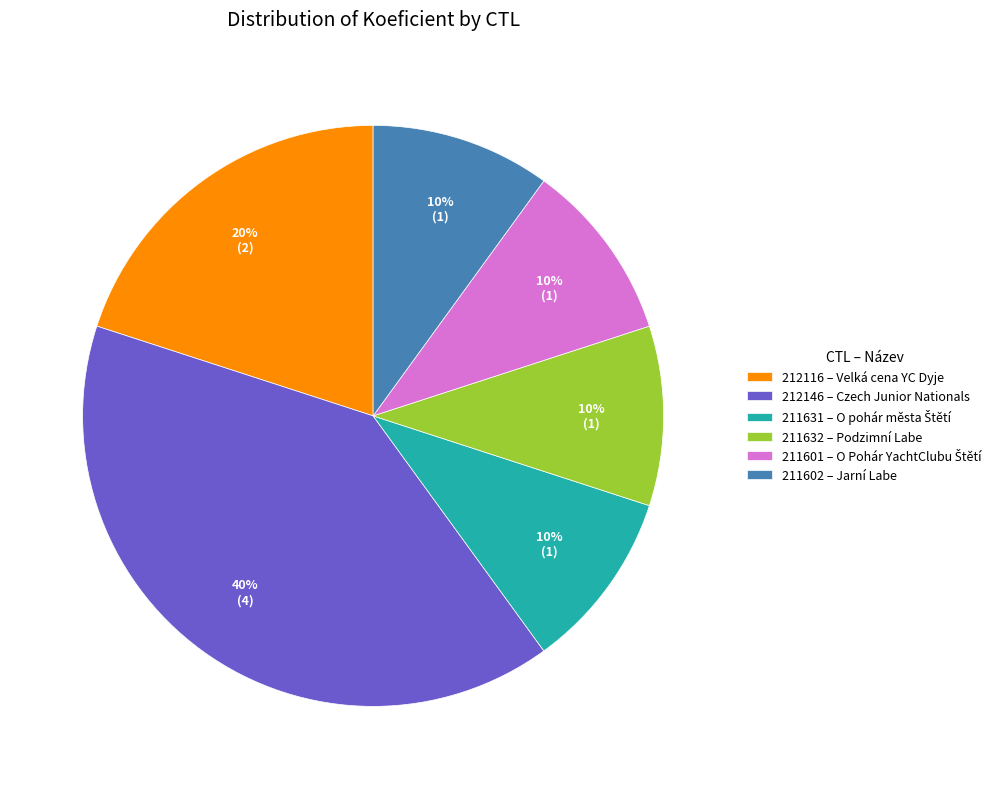

Is 212146 – Czech Junior Nationals the majority of the pie?

No